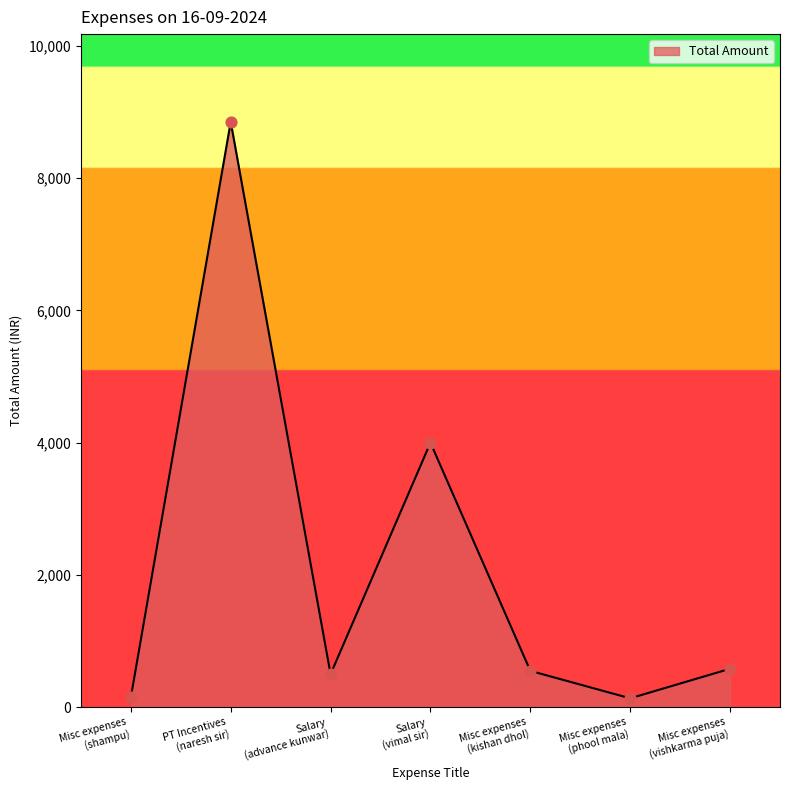

Approximately how many times larger is the value at Misc expenses
(phool mala) compared to Salary
(advance kunwar)?

0.3